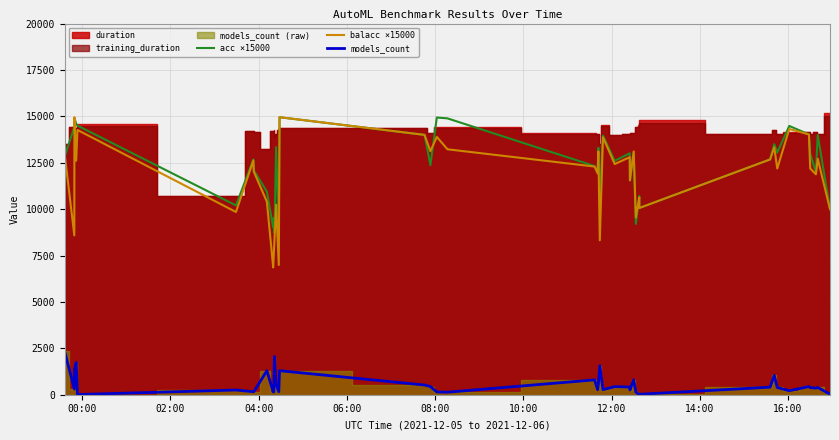

True or false: acc ×15000 and models_count intersect in this chart.

False